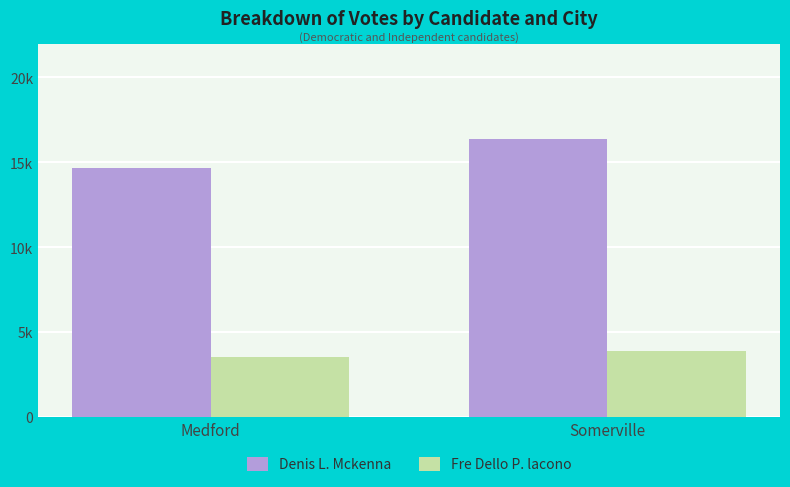

At which label does Denis L. Mckenna reach its minimum?

Medford